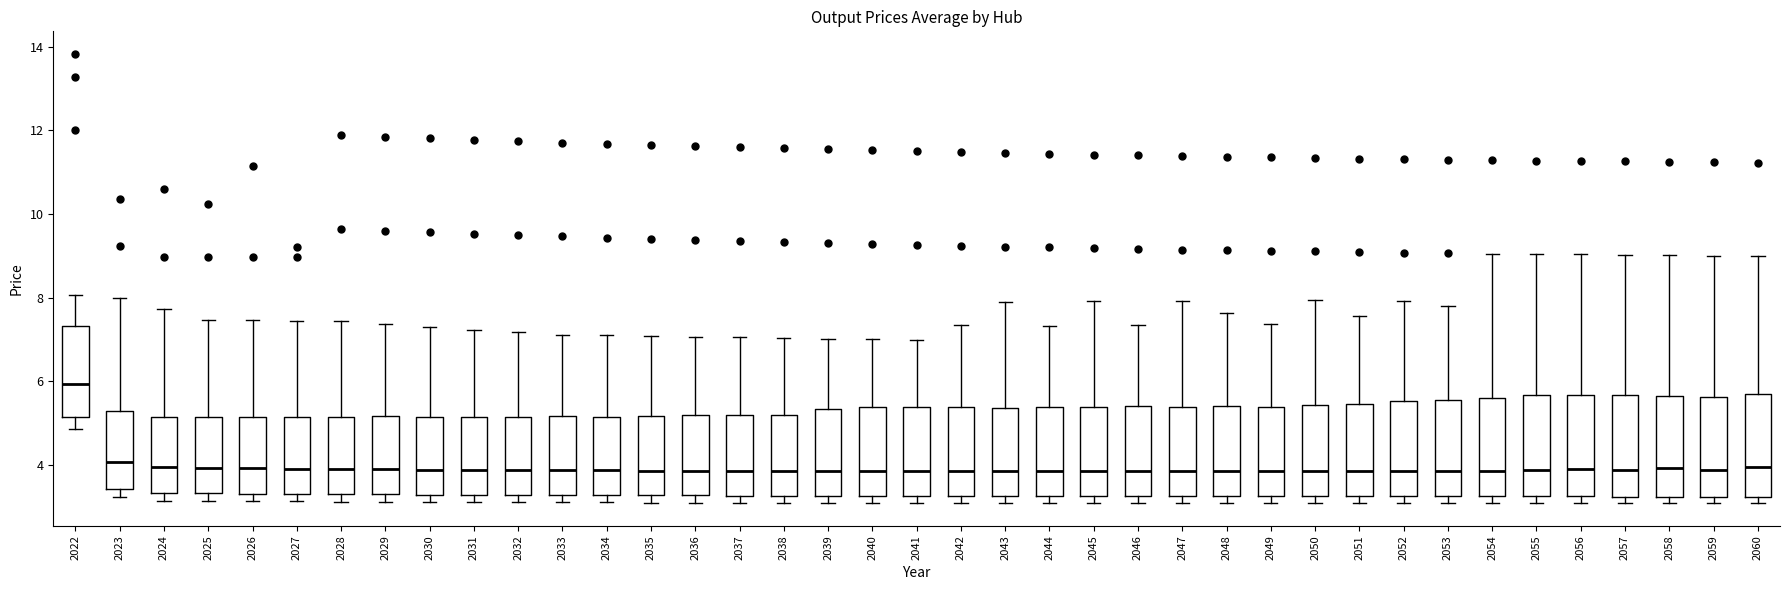

Where is the lower edge of the box at x = 2048 on the y-axis? The values are not printed on the chart, so give them approximately, as read against the axis.

3.2